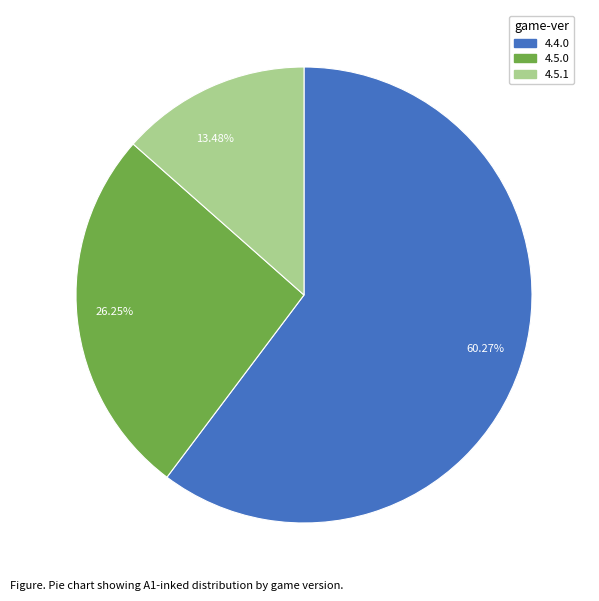

Is the sum of 13.48% and 26.25% greater than half?

No